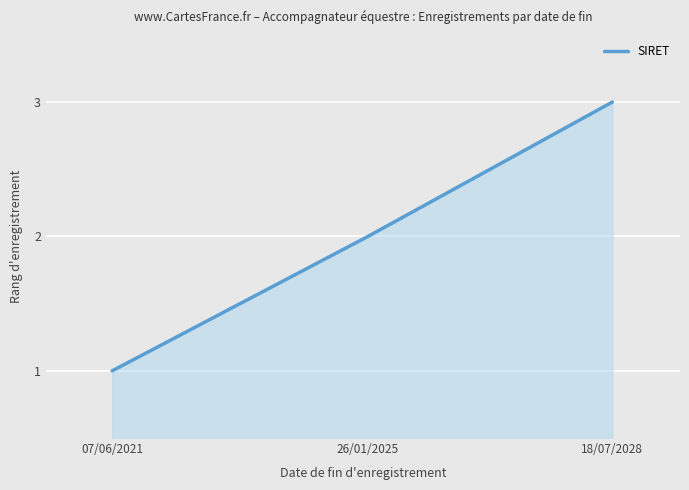

What is the difference between the second highest and minimum values?

1